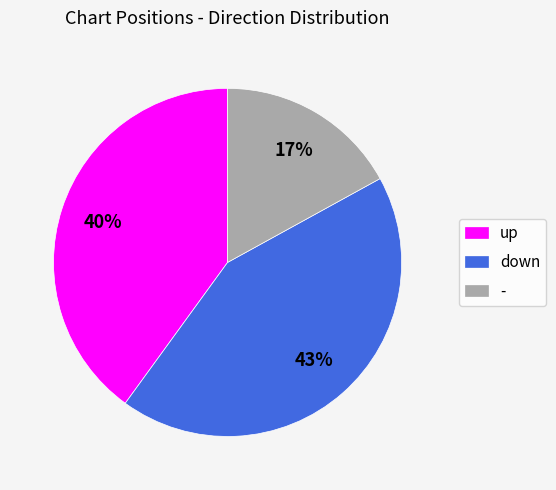

What is the largest slice in the pie chart?

down